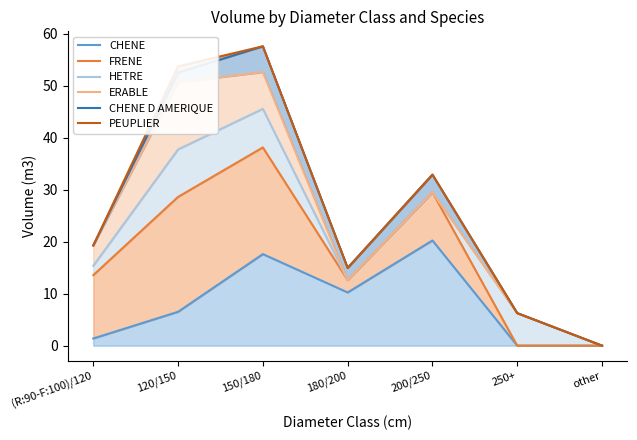

The value of CHENE at 150/180 is 8.6. True or false?

False